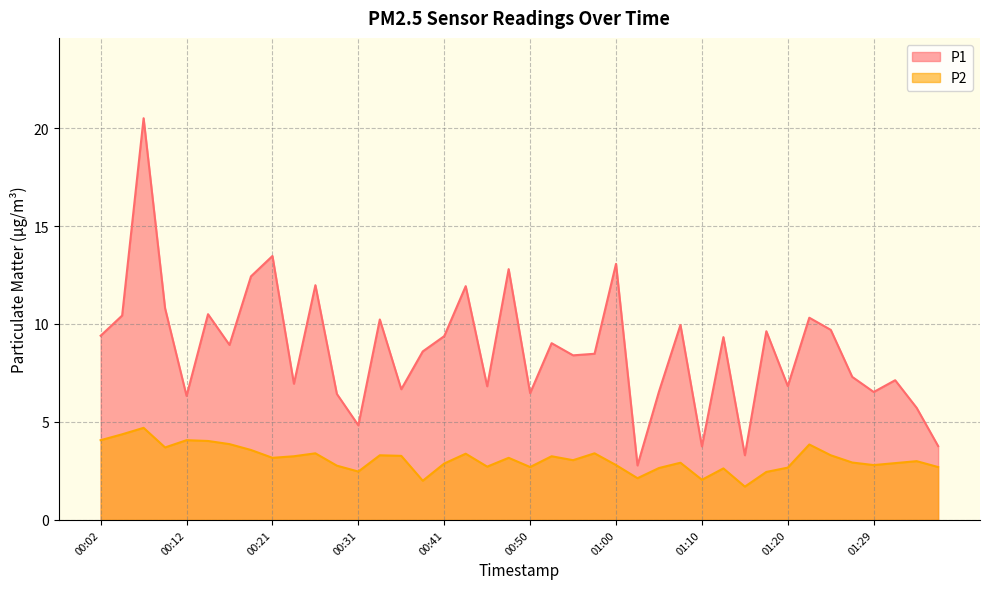

Where is the first local maximum for P2?

00:07